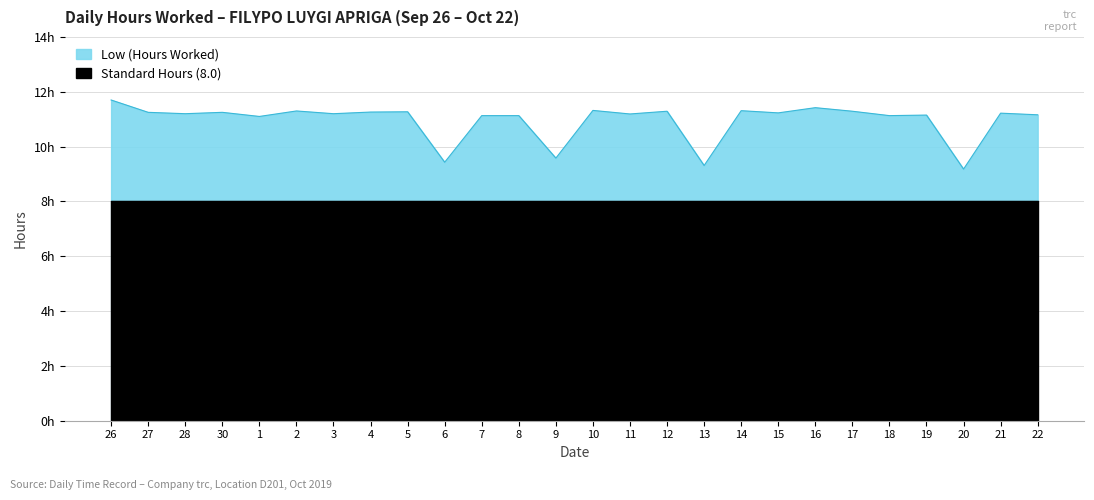

What is the change in value from 27 to 1?

-0.2